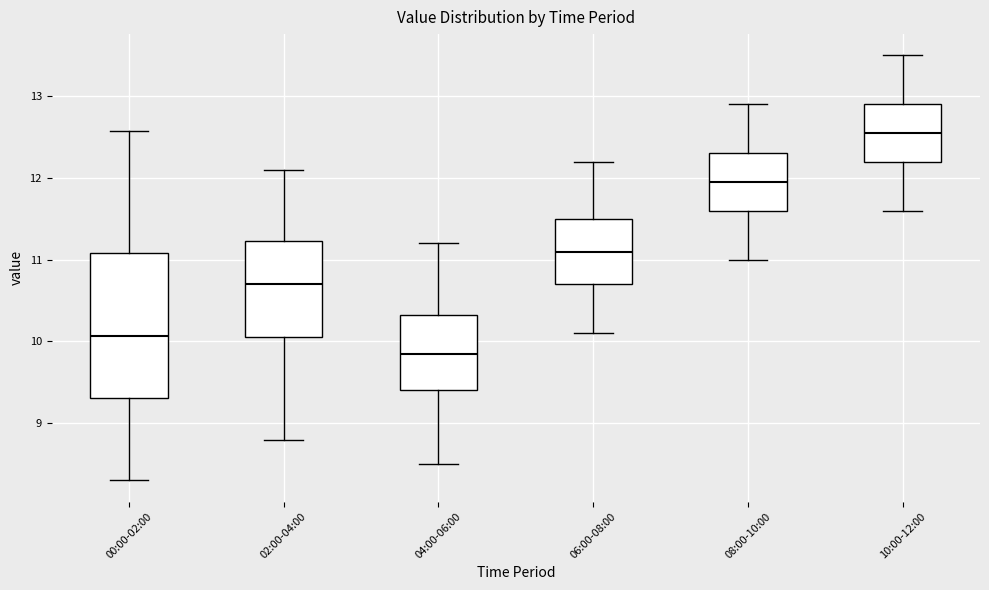

Reading left to right, read every box against the y-axis: the position of its median line, the range the box covers, and the ends of its whiskers. The values are not printed on the chart, so give them approximately, as read against the axis.

00:00-02:00: median 10.1, box 9.3 to 11.1, whiskers 8.3 to 12.6
02:00-04:00: median 10.7, box 10.1 to 11.2, whiskers 8.8 to 12.1
04:00-06:00: median 9.9, box 9.4 to 10.3, whiskers 8.5 to 11.2
06:00-08:00: median 11.1, box 10.7 to 11.5, whiskers 10.1 to 12.2
08:00-10:00: median 12.0, box 11.6 to 12.3, whiskers 11.0 to 12.9
10:00-12:00: median 12.6, box 12.2 to 12.9, whiskers 11.6 to 13.5